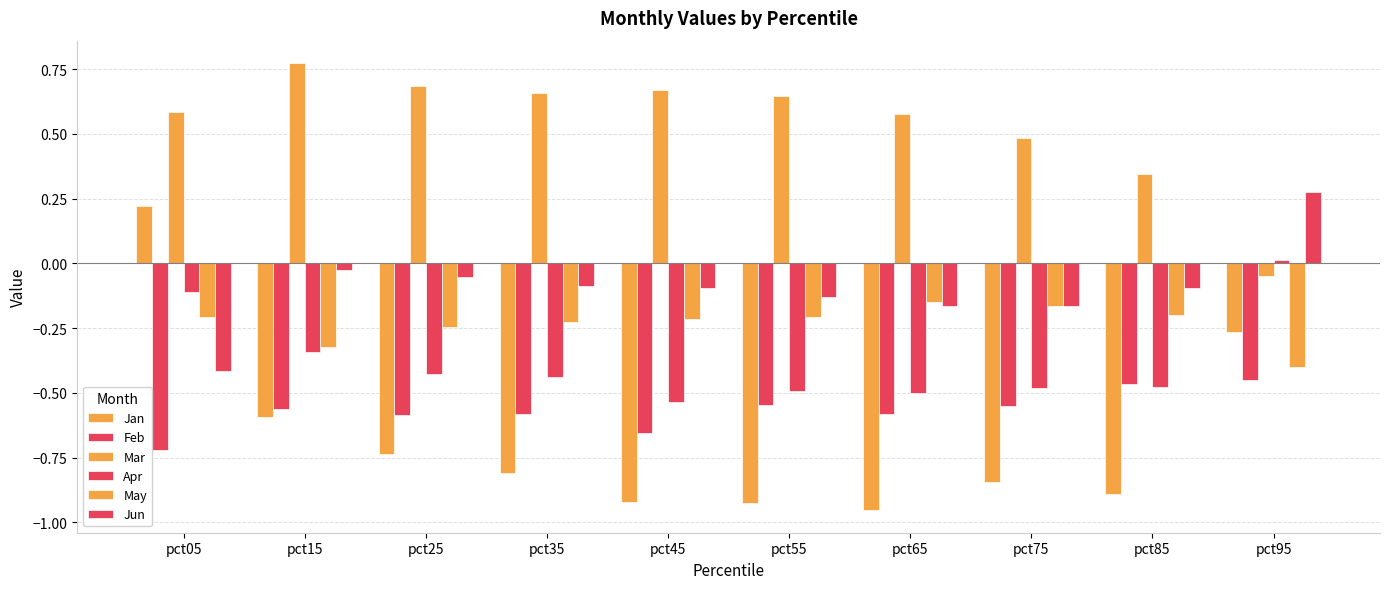

What is the average value of the Apr series?

-0.4